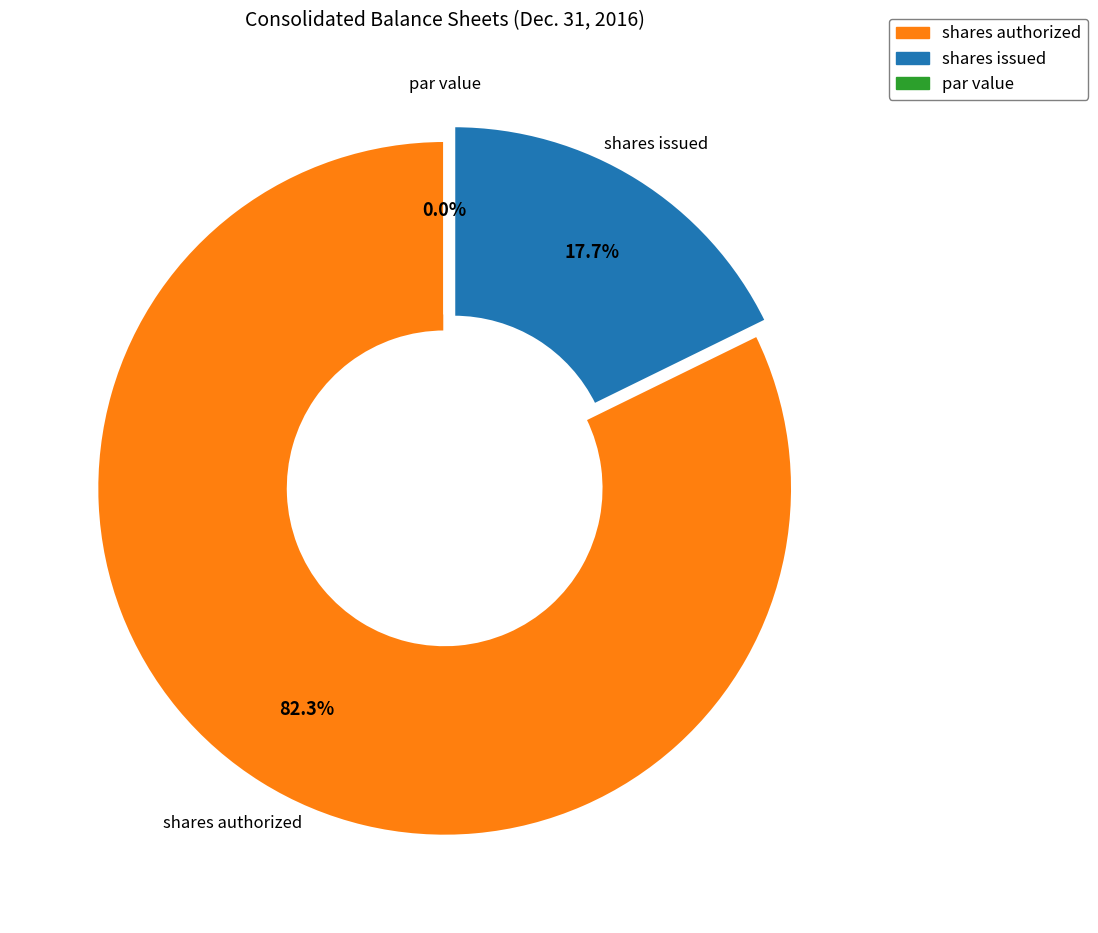

Combined, what portion of the pie is Common stock, shares authorized and Common stock, shares issued?

100.0%